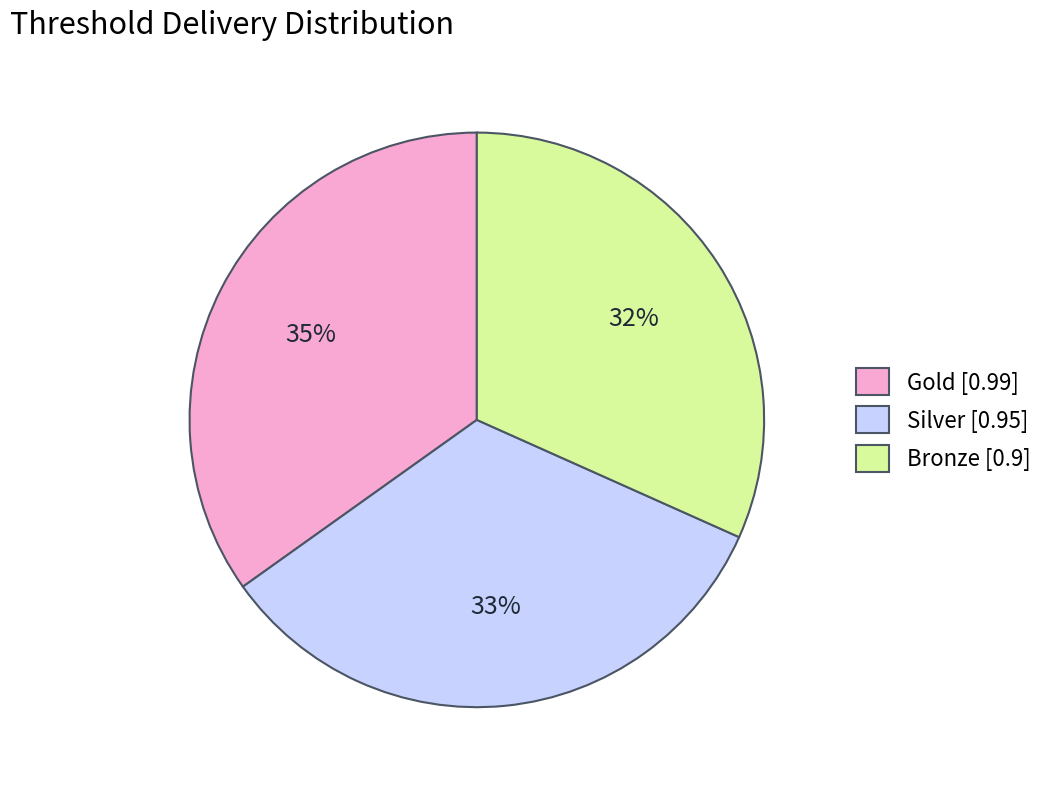

Is there a majority slice in this chart?

No